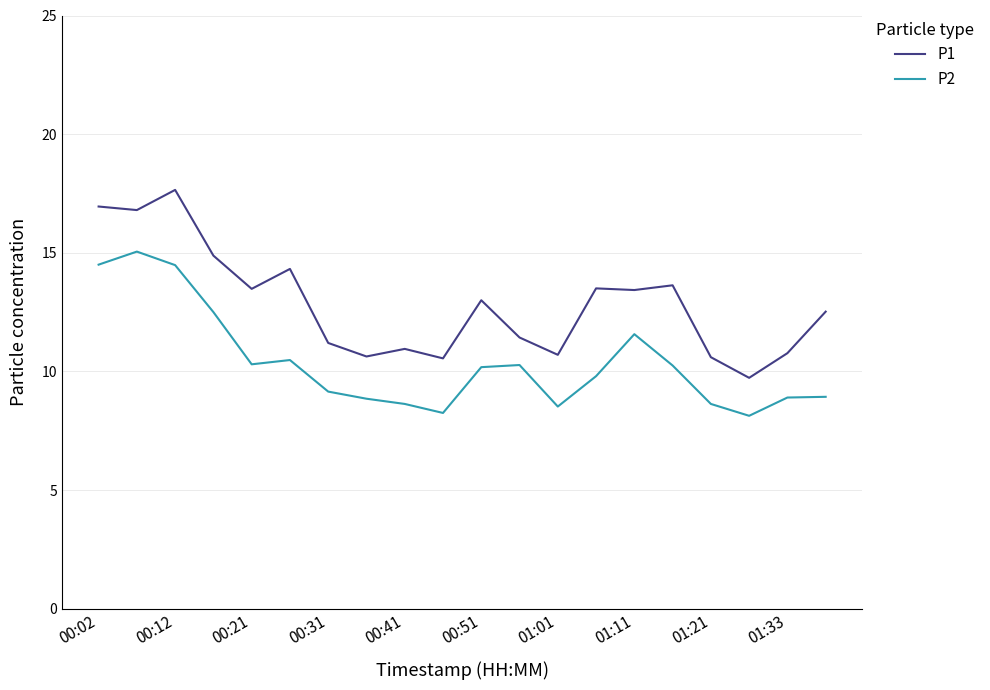

True or false: P2 and P1 cross at least once.

False